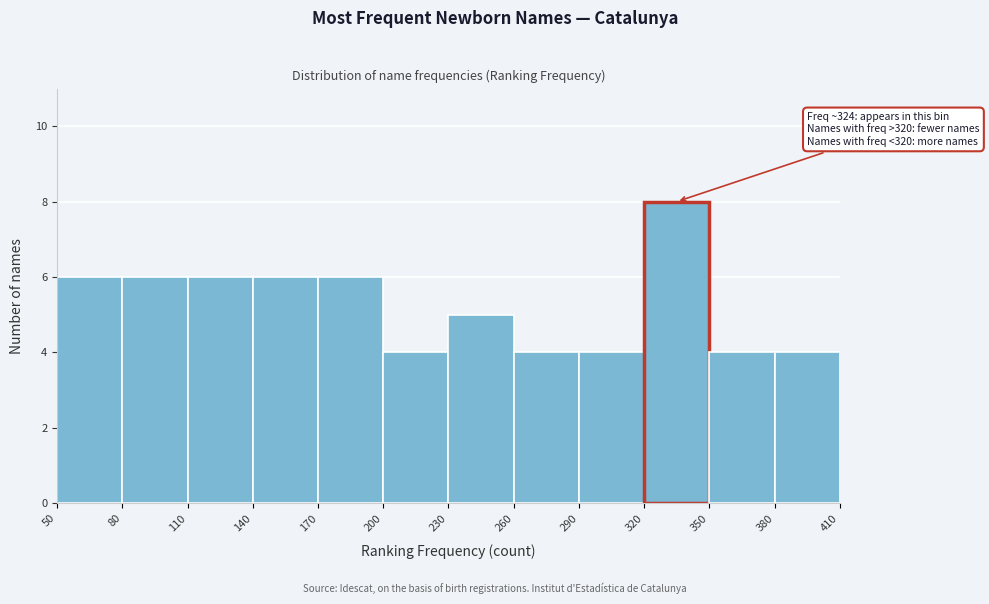

Over which range of the x-axis is the bar tallest?

320 to 350